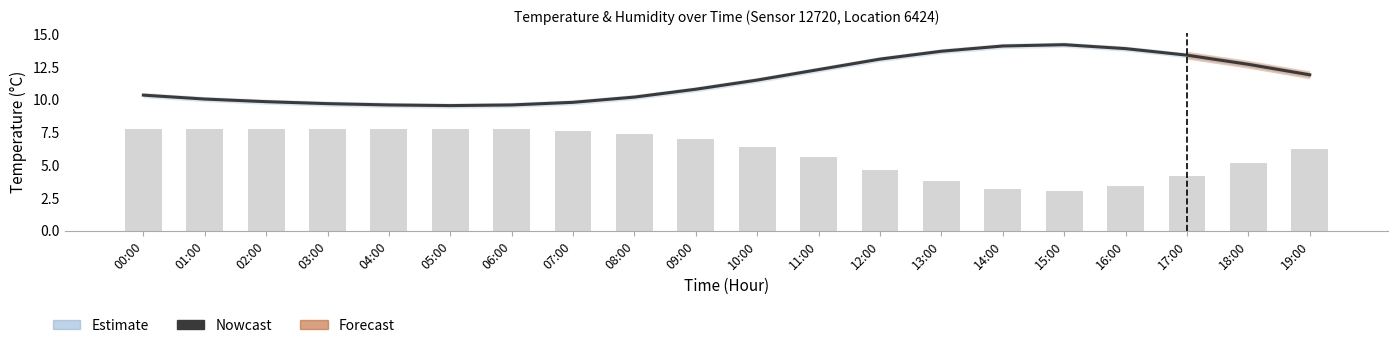

What position from the right is 12:00?

8